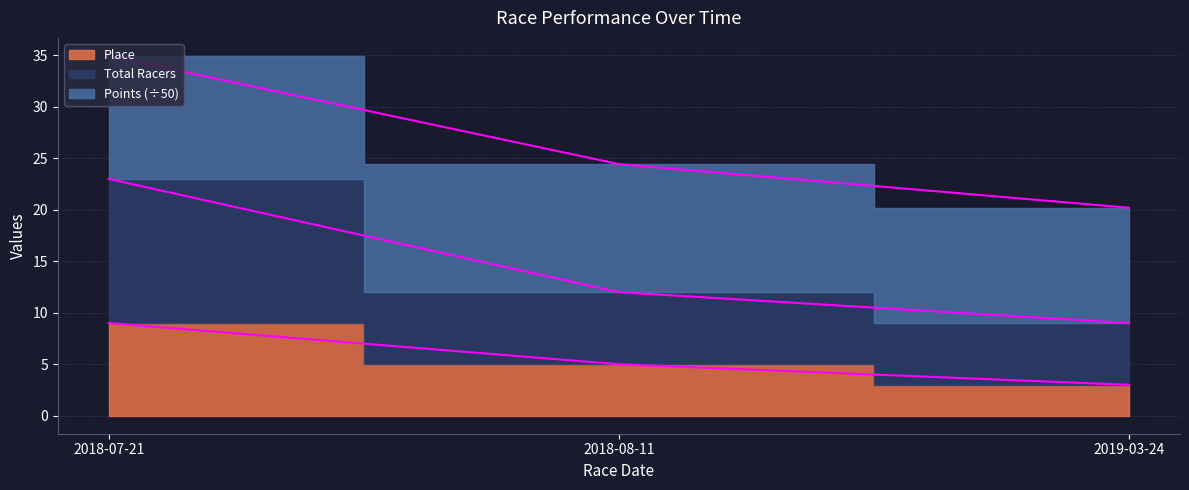

List the labels in order of Total Racers value, largest first.

2018-07-21, 2018-08-11, 2019-03-24